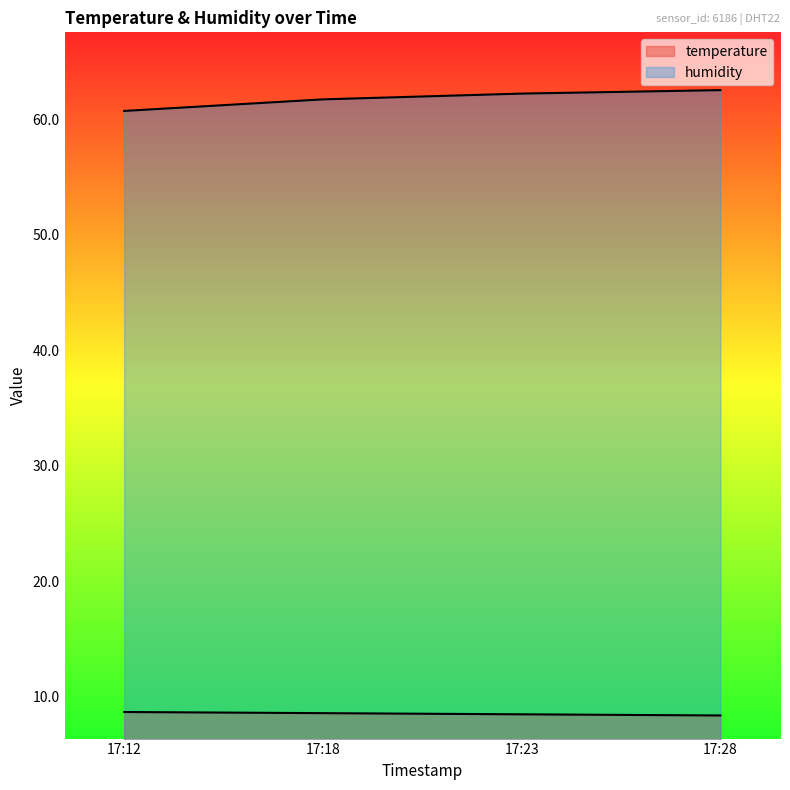

Rank the categories by temperature value from lowest to highest.

17:28, 17:23, 17:18, 17:12